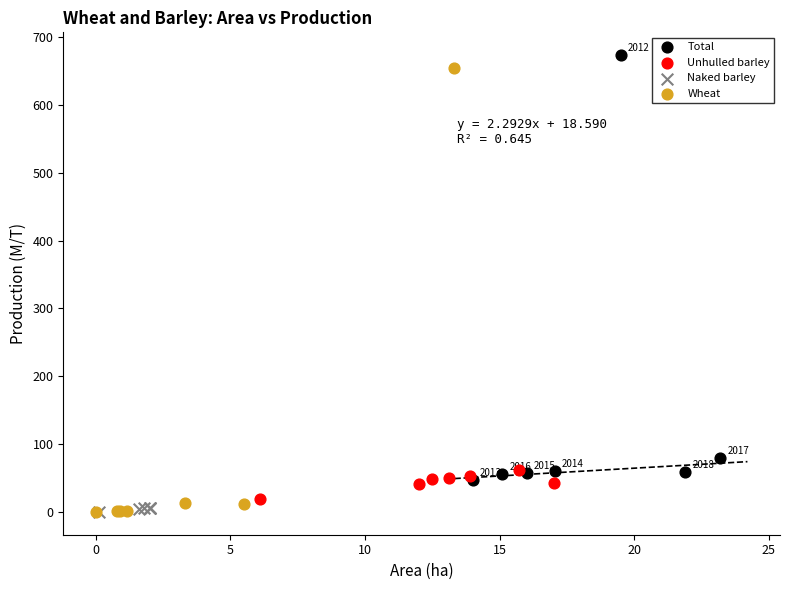

What are all the series names shown in the legend?

Total, Unhulled barley, Naked barley, Wheat